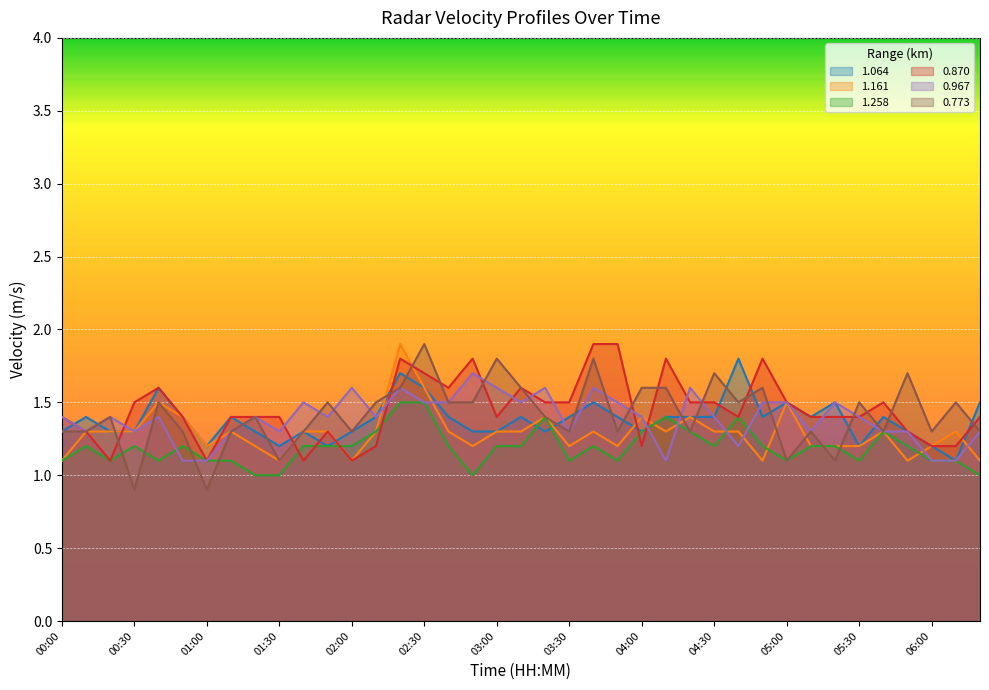

Reading left to right, list all the values displayed in this chart.

1.064: 1.3	1.4	1.3	1.3	1.6	1.4	1.2	1.4	1.3	1.2	1.3	1.2	1.3	1.4	1.7	1.6	1.4	1.3	1.3	1.4	1.3	1.4	1.5	1.4	1.3	1.4	1.4	1.4	1.8	1.4	1.5	1.4	1.5	1.2	1.4	1.3	1.2	1.1	1.5
1.161: 1.1	1.3	1.3	1.3	1.5	1.4	1.2	1.3	1.2	1.1	1.3	1.3	1.1	1.3	1.9	1.6	1.3	1.2	1.3	1.3	1.4	1.2	1.3	1.2	1.4	1.3	1.4	1.3	1.3	1.1	1.5	1.2	1.2	1.2	1.3	1.1	1.2	1.3	1.1
1.258: 1.1	1.2	1.1	1.2	1.1	1.2	1.1	1.1	1.0	1.0	1.2	1.2	1.2	1.3	1.5	1.5	1.2	1.0	1.2	1.2	1.4	1.1	1.2	1.1	1.3	1.4	1.3	1.2	1.4	1.2	1.1	1.2	1.2	1.1	1.3	1.2	1.1	1.1	1.0
0.870: 1.4	1.3	1.1	1.5	1.6	1.4	1.1	1.4	1.4	1.4	1.1	1.3	1.1	1.2	1.8	1.7	1.6	1.8	1.4	1.6	1.5	1.5	1.9	1.9	1.2	1.8	1.5	1.5	1.4	1.8	1.5	1.4	1.4	1.4	1.5	1.3	1.2	1.2	1.4
0.967: 1.4	1.3	1.4	1.3	1.4	1.1	1.1	1.3	1.4	1.3	1.5	1.4	1.6	1.4	1.6	1.5	1.5	1.7	1.6	1.5	1.6	1.3	1.6	1.5	1.4	1.1	1.6	1.4	1.2	1.5	1.5	1.3	1.5	1.4	1.3	1.3	1.1	1.1	1.3
0.773: 1.3	1.3	1.4	0.9	1.5	1.3	0.9	1.3	1.4	1.1	1.3	1.5	1.3	1.5	1.6	1.9	1.5	1.5	1.8	1.6	1.4	1.3	1.8	1.3	1.6	1.6	1.3	1.7	1.5	1.6	1.1	1.3	1.1	1.5	1.3	1.7	1.3	1.5	1.3